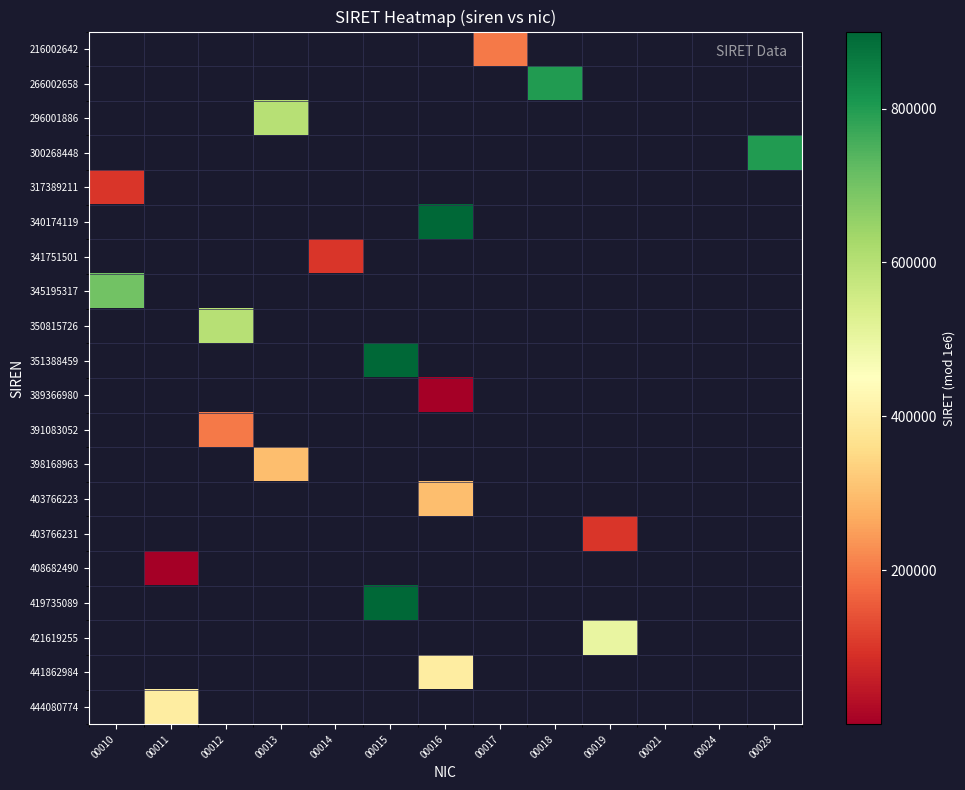

How many data points does each series have?

13